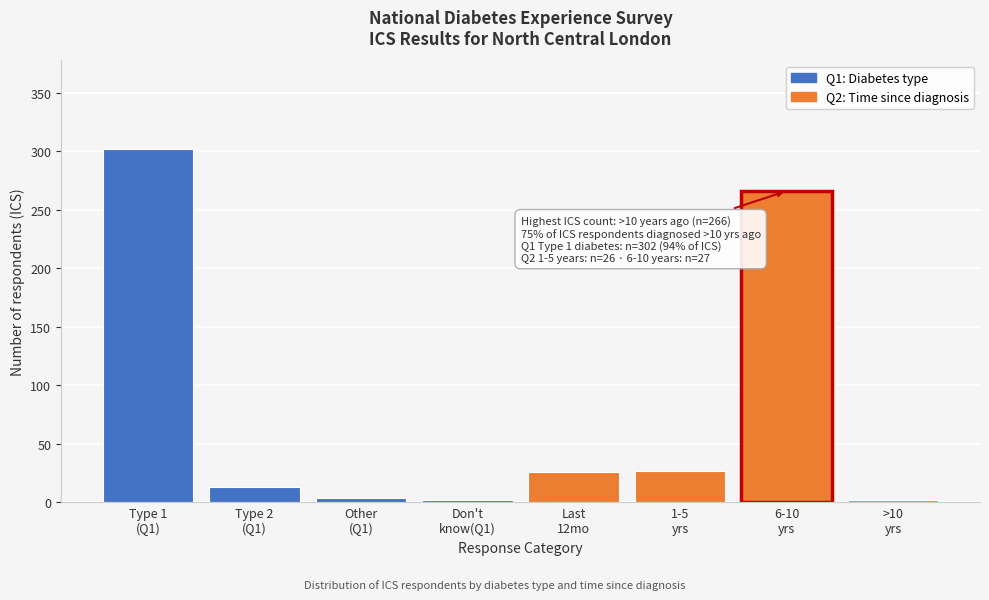

What is the average value?

80